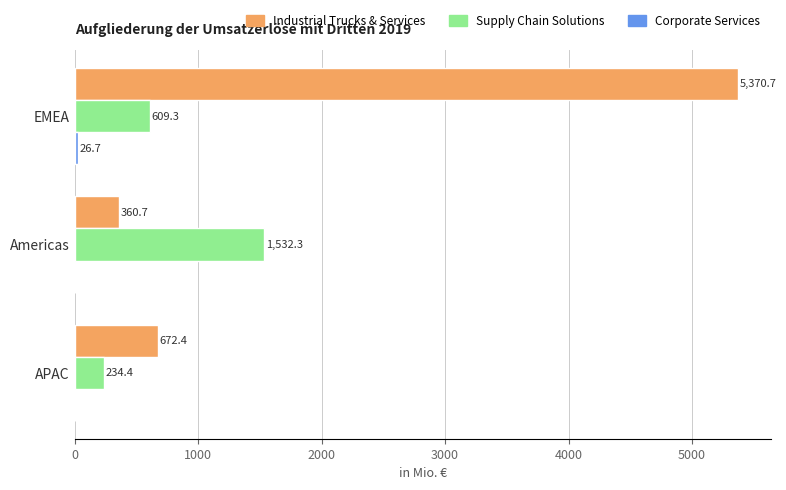

The value of Industrial Trucks & Services at EMEA is 5370.7. True or false?

True